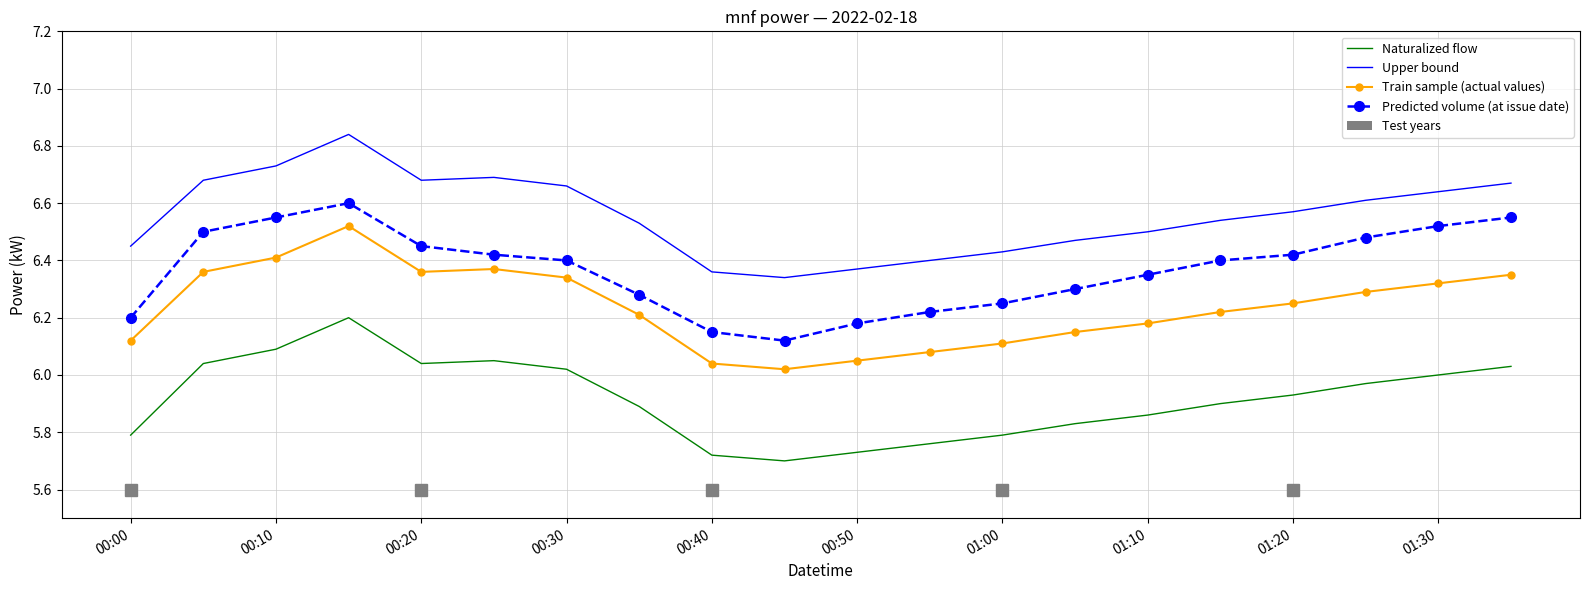

True or false: Train sample (actual values) and Upper bound intersect in this chart.

False